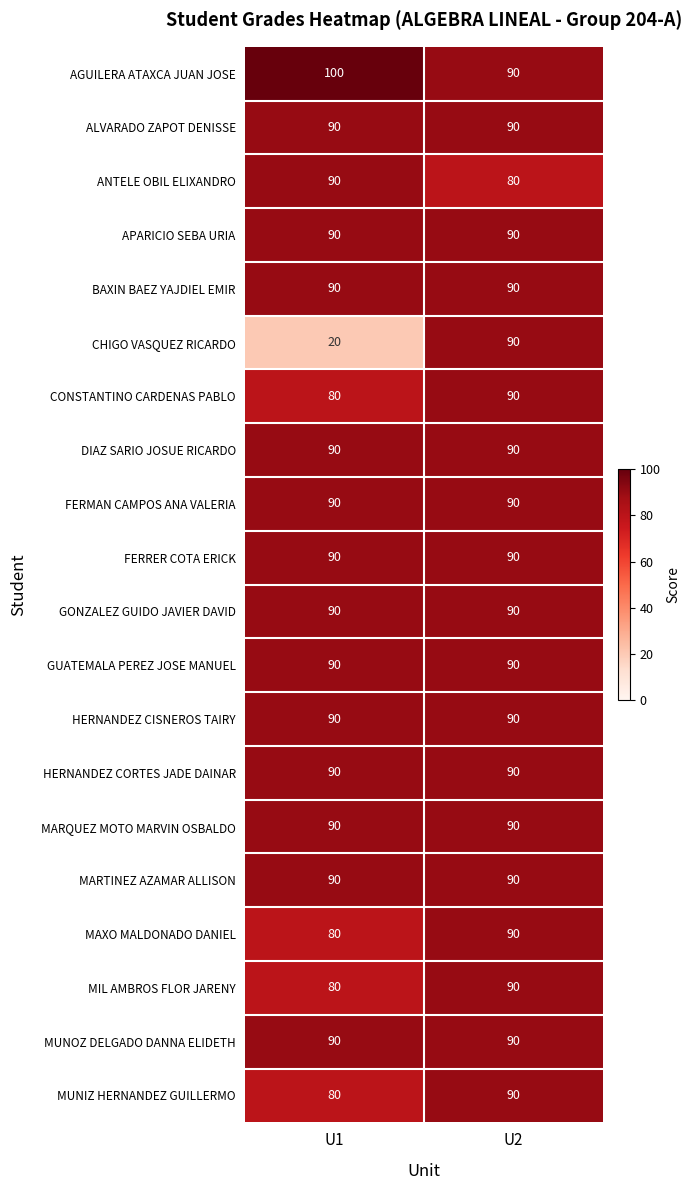

Which label corresponds to the smallest value in the chart?

U1